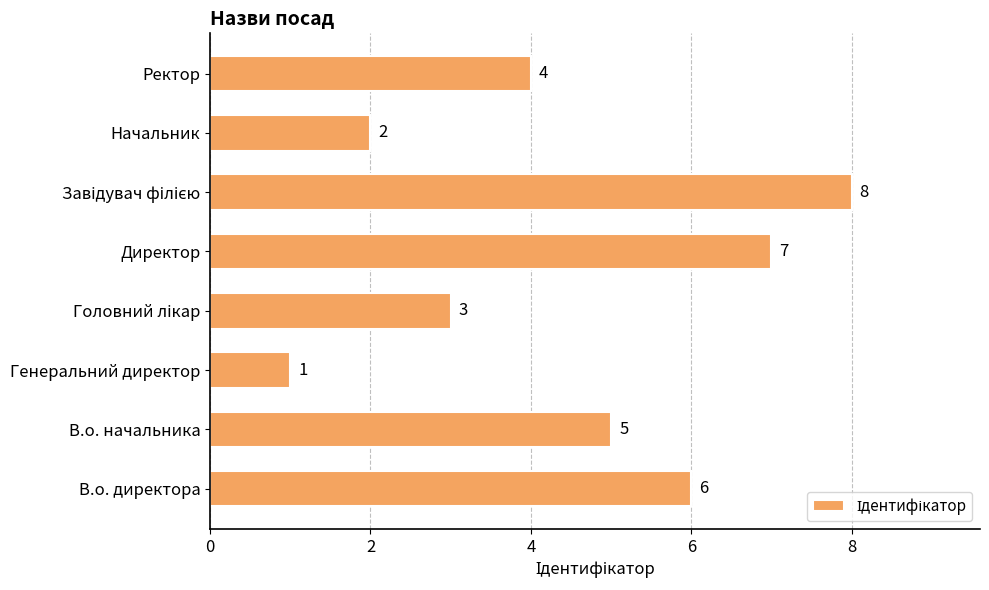

Approximately how many times larger is the value at Начальник compared to В.о. начальника?

0.4